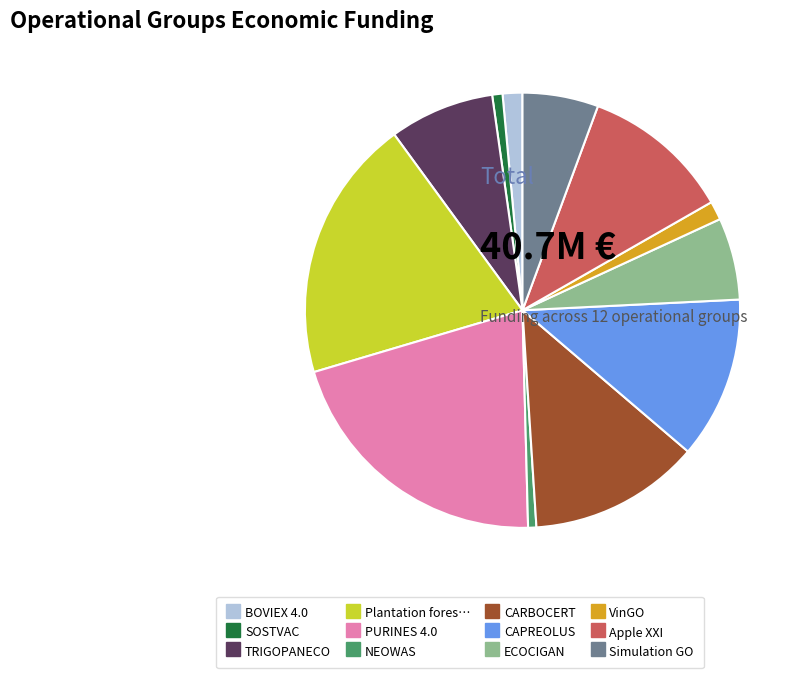

What is the largest slice in the pie chart?

PURINES 4.0